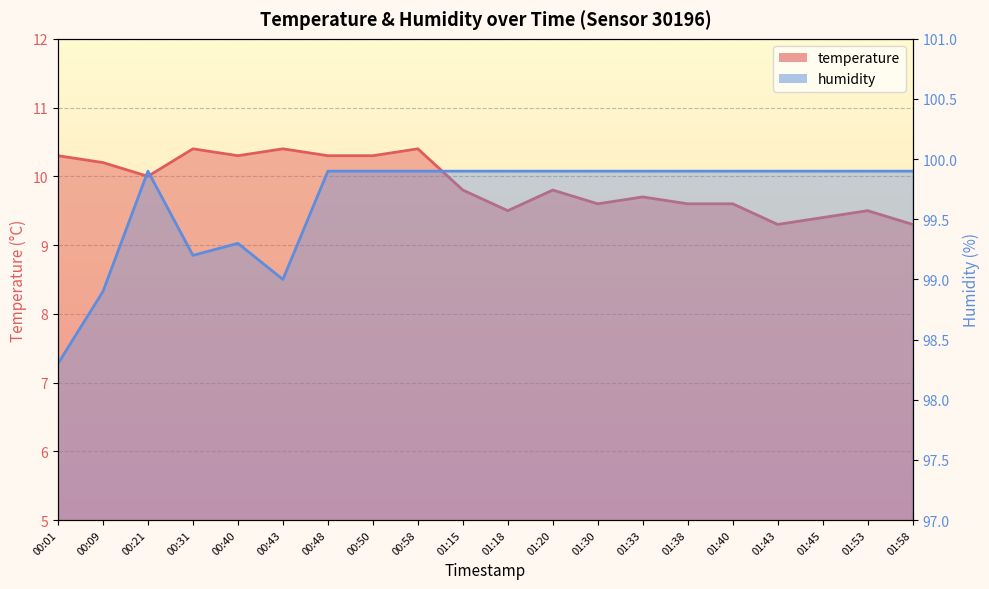

What is the average value of the humidity series?

99.7